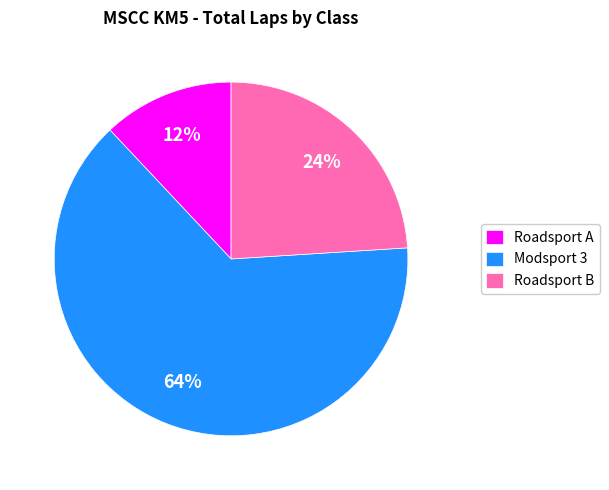

To the nearest percent, what percentage of the pie is Modsport 3?

64%